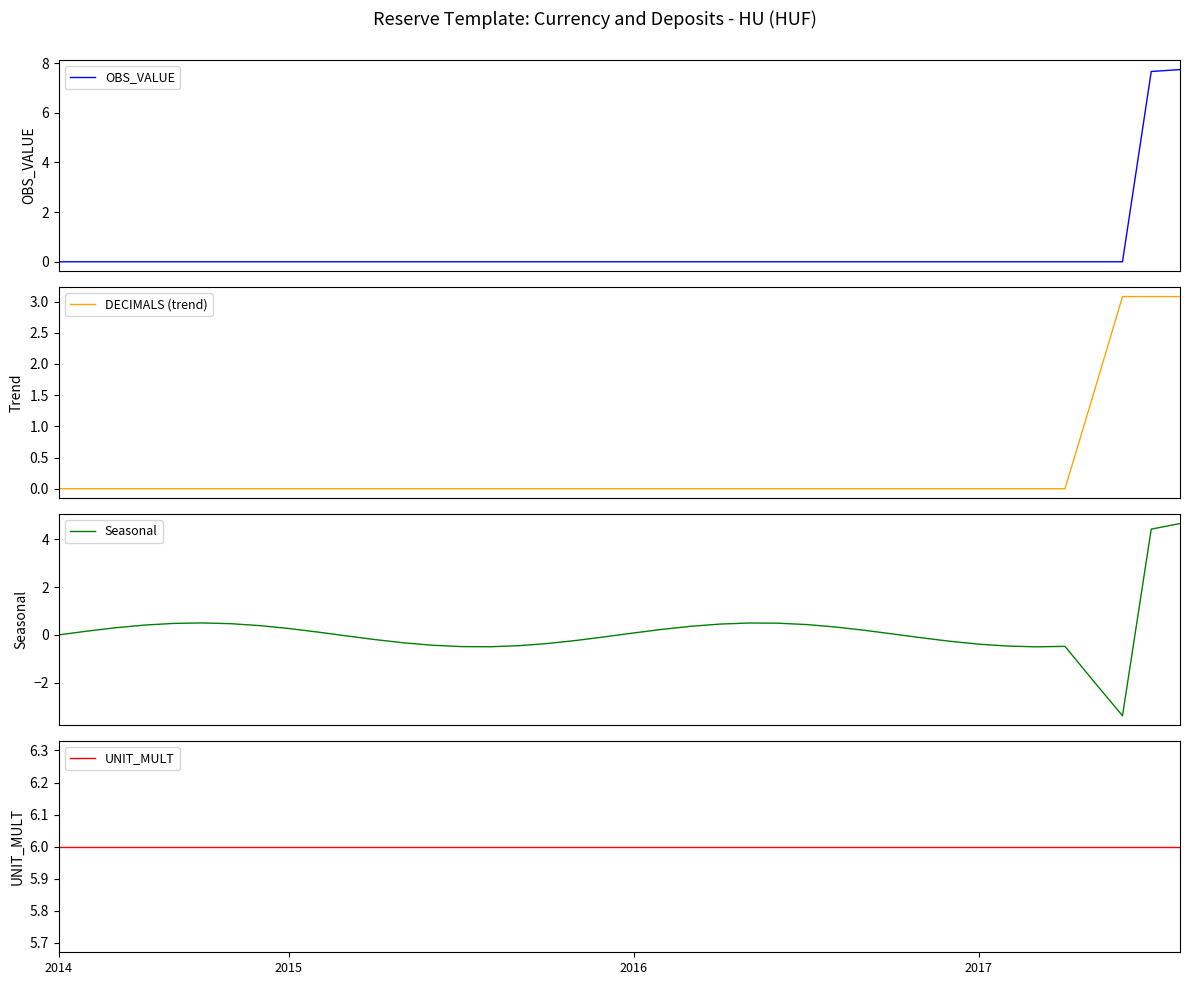

What position from the right is 14?

26